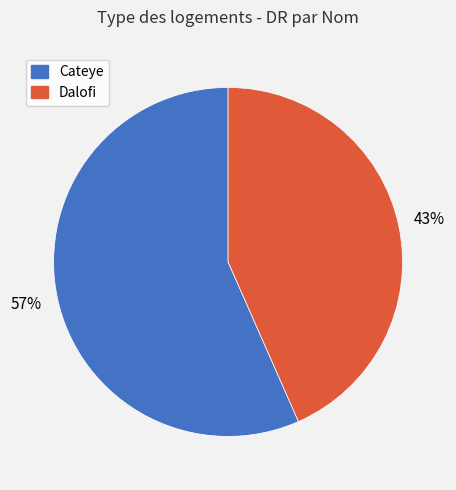

To the nearest percent, what is the combined percentage of Cateye and Dalofi?

100%